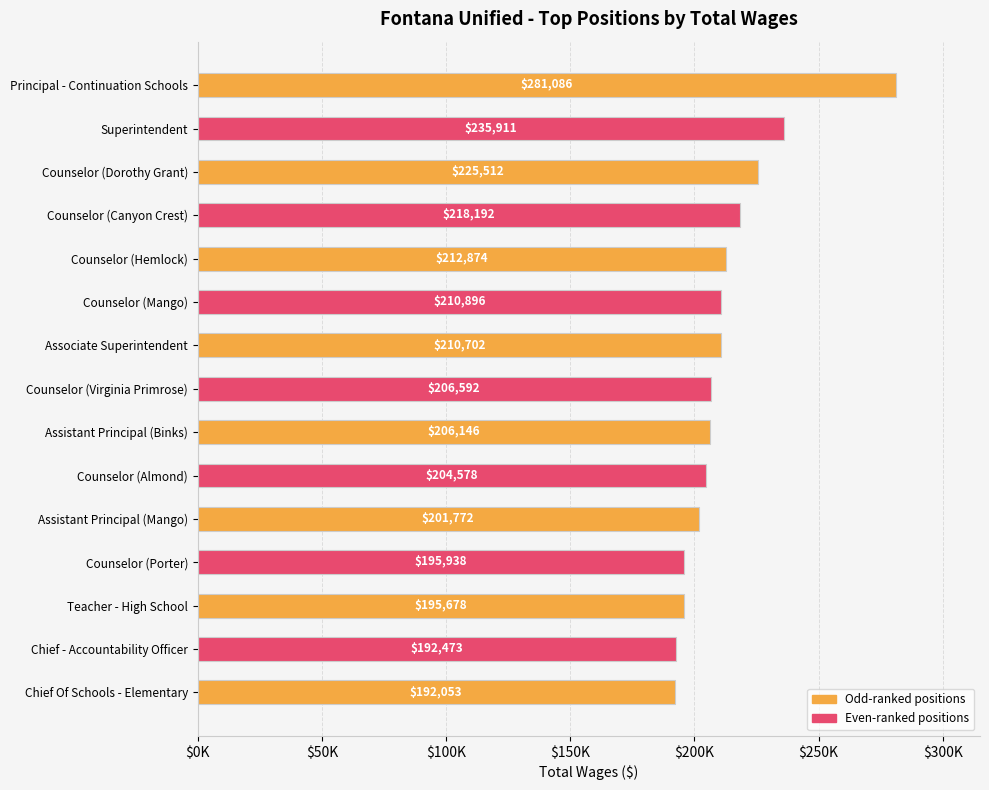

Rank the categories by value from highest to lowest.

Principal - Continuation Schools, Superintendent, Counselor (Dorothy Grant), Counselor (Canyon Crest), Counselor (Hemlock), Counselor (Mango), Associate Superintendent, Counselor (Virginia Primrose), Assistant Principal (Binks), Counselor (Almond), Assistant Principal (Mango), Counselor (Porter), Teacher - High School, Chief - Accountability Officer, Chief Of Schools - Elementary